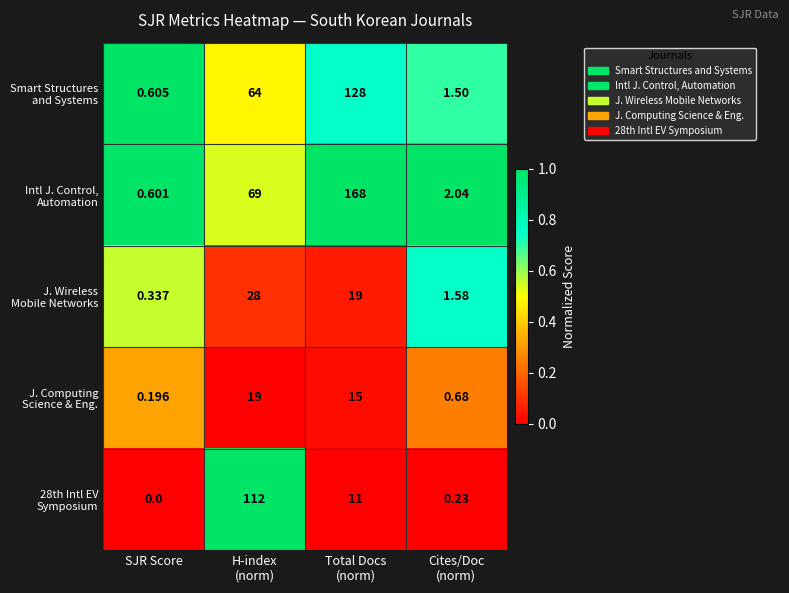

Which category has the lowest value across all series?

SJR Score